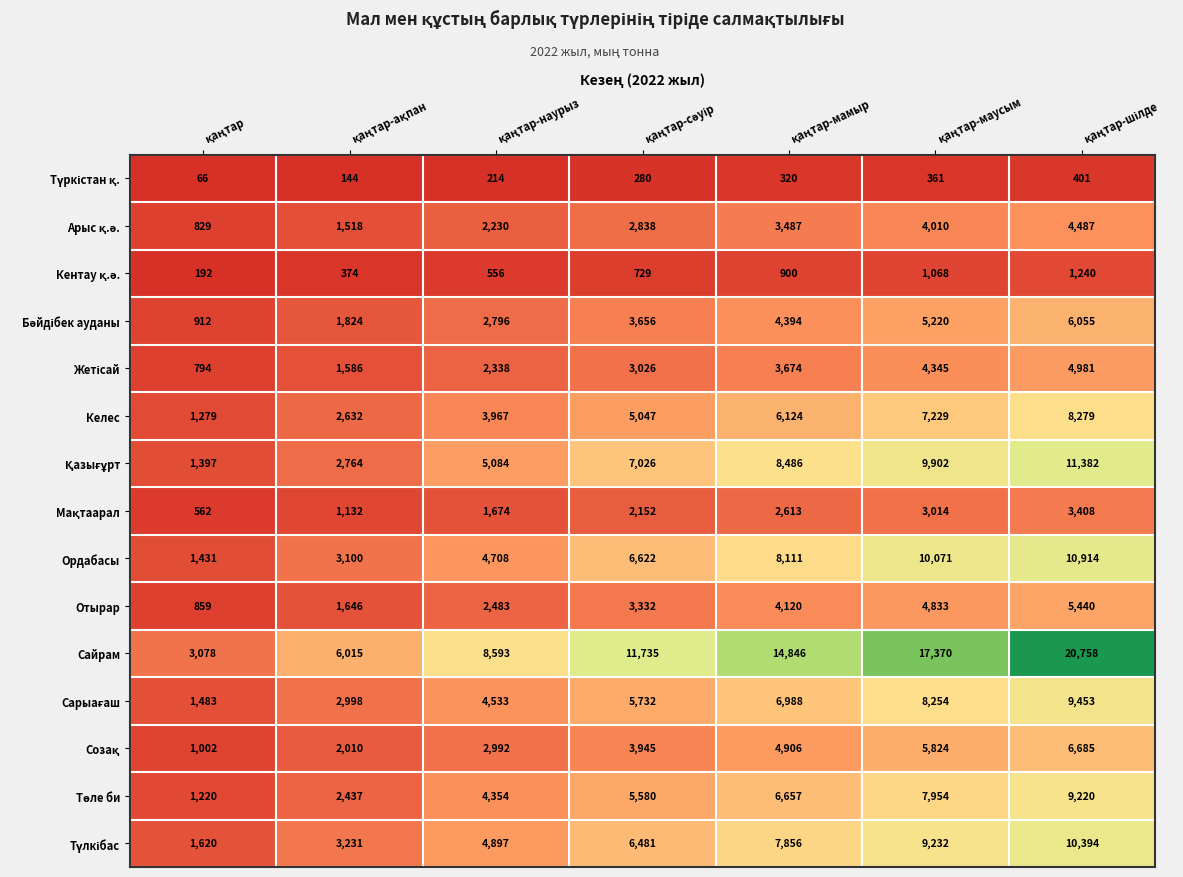

Which series has the largest total across all categories?

Сайрам